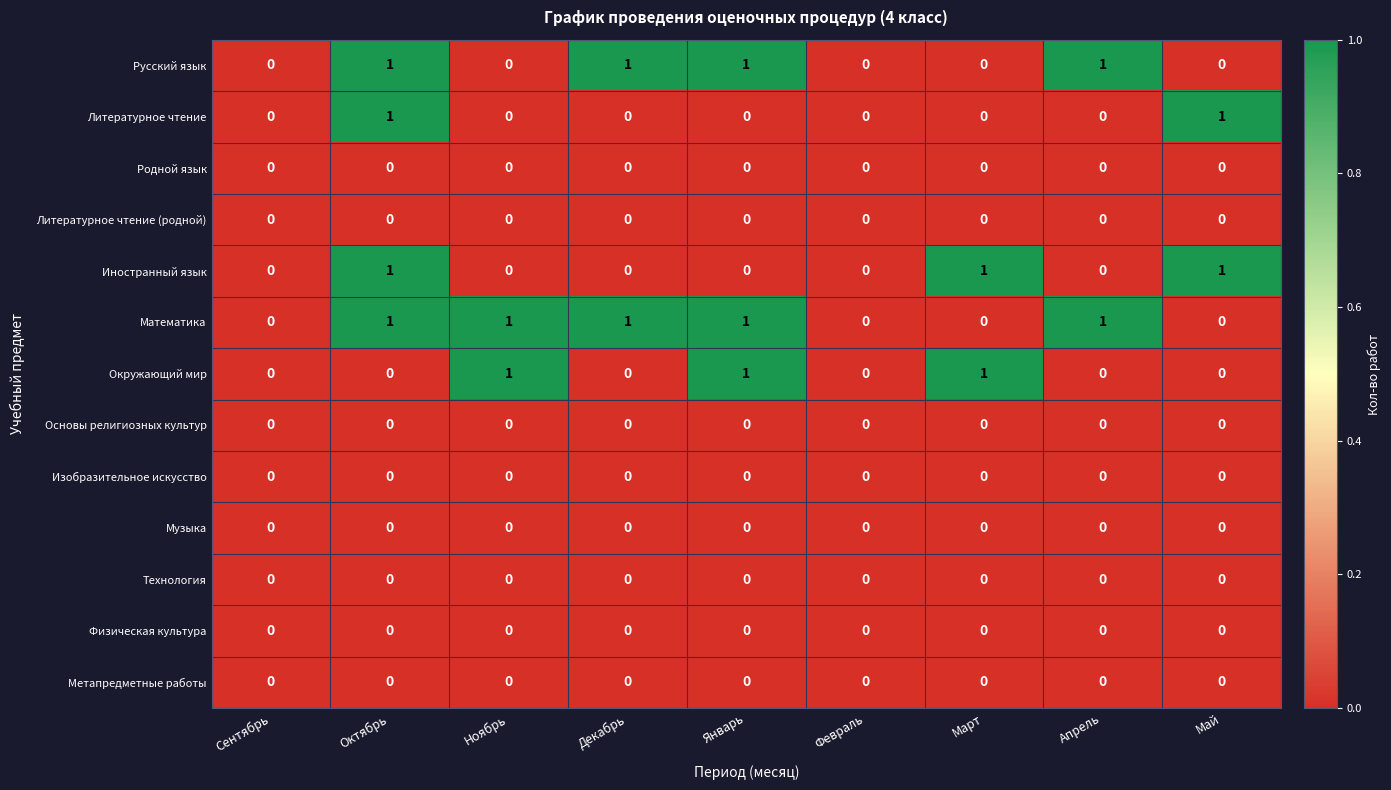

Count the Математика values in the range 0 to 1.

9